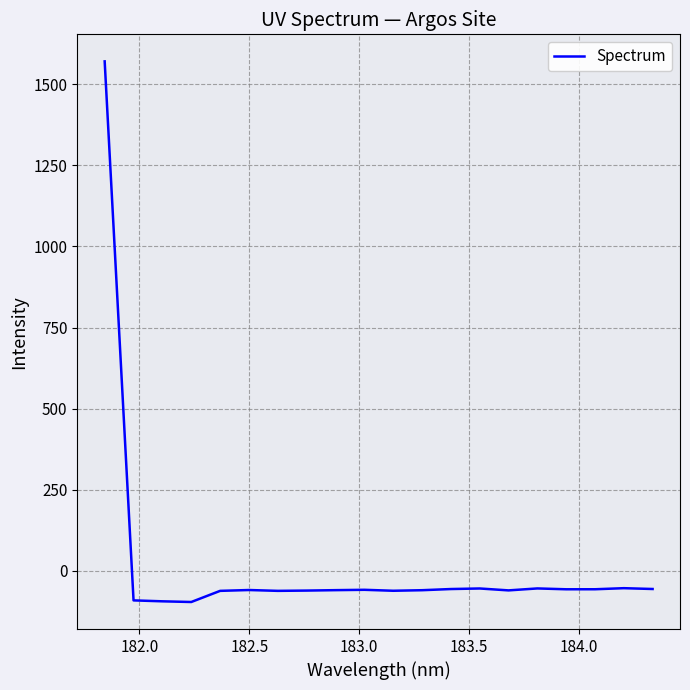

What is the sum of all values?

363.4